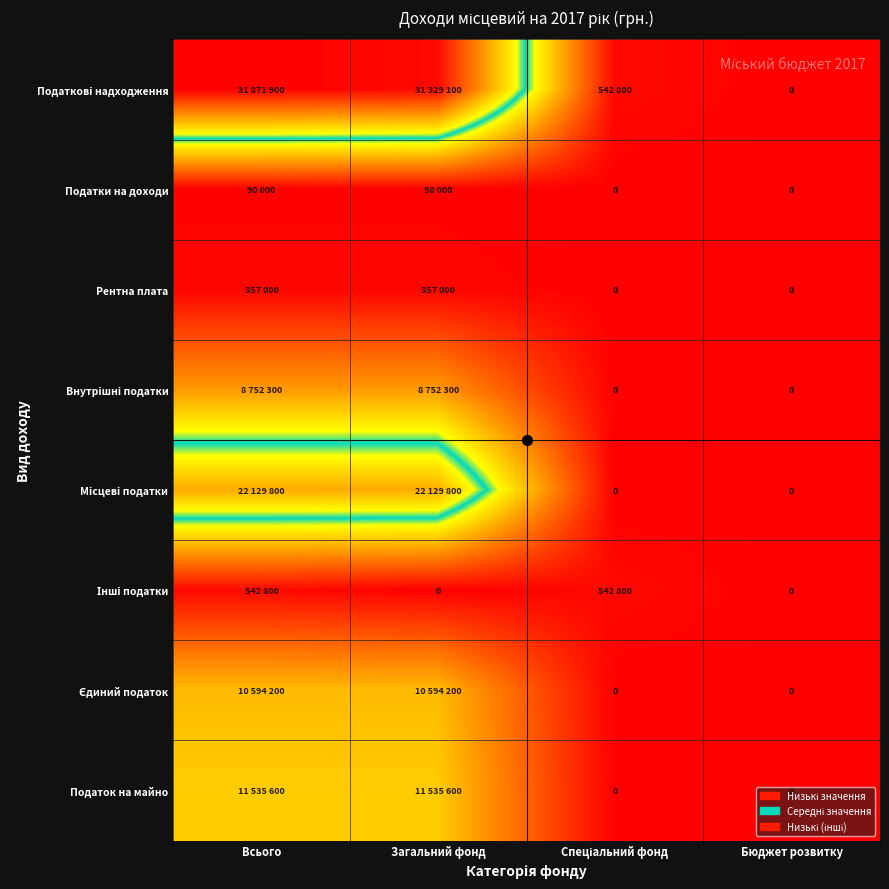

Which label corresponds to the smallest value in the chart?

Бюджет розвитку